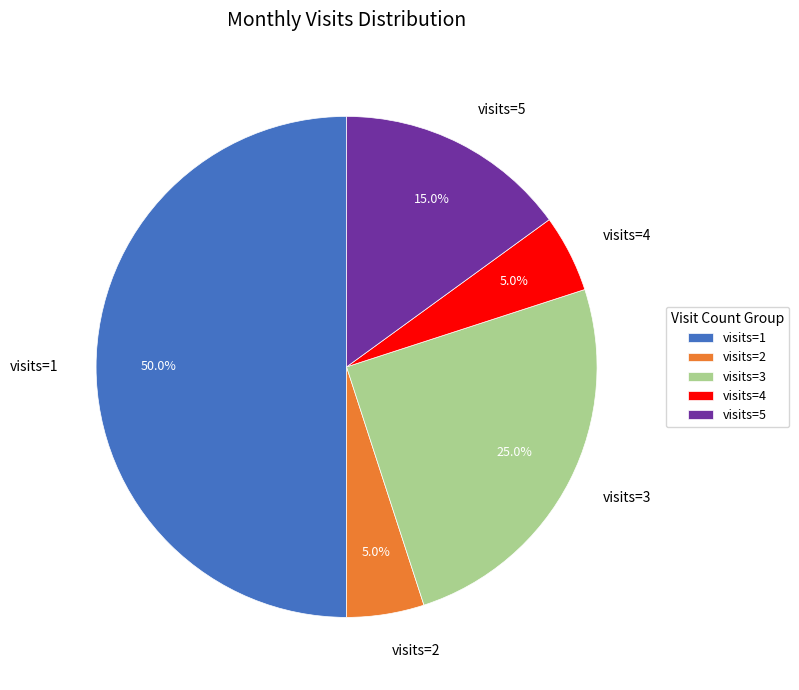

What is the ratio of the value at visits=2 to the value at visits=5?

0.3